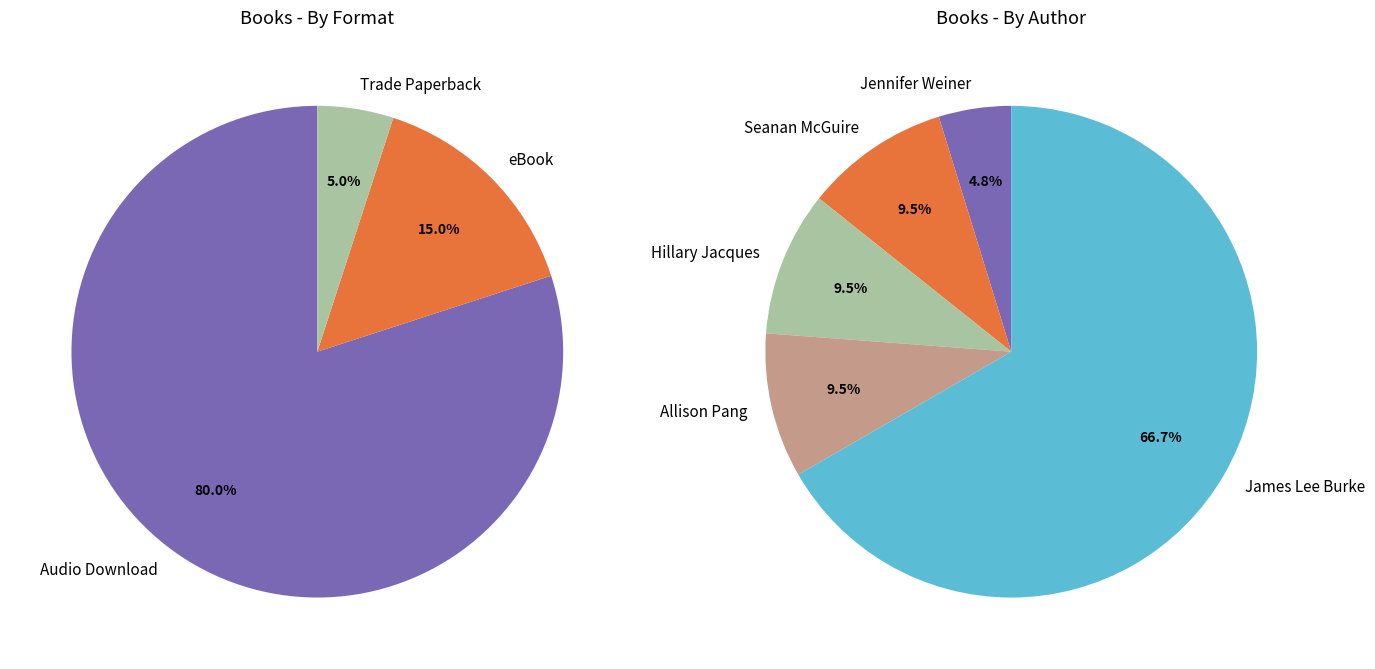

What portion of the pie excludes Jennifer Weiner (1930733)?

95.2%